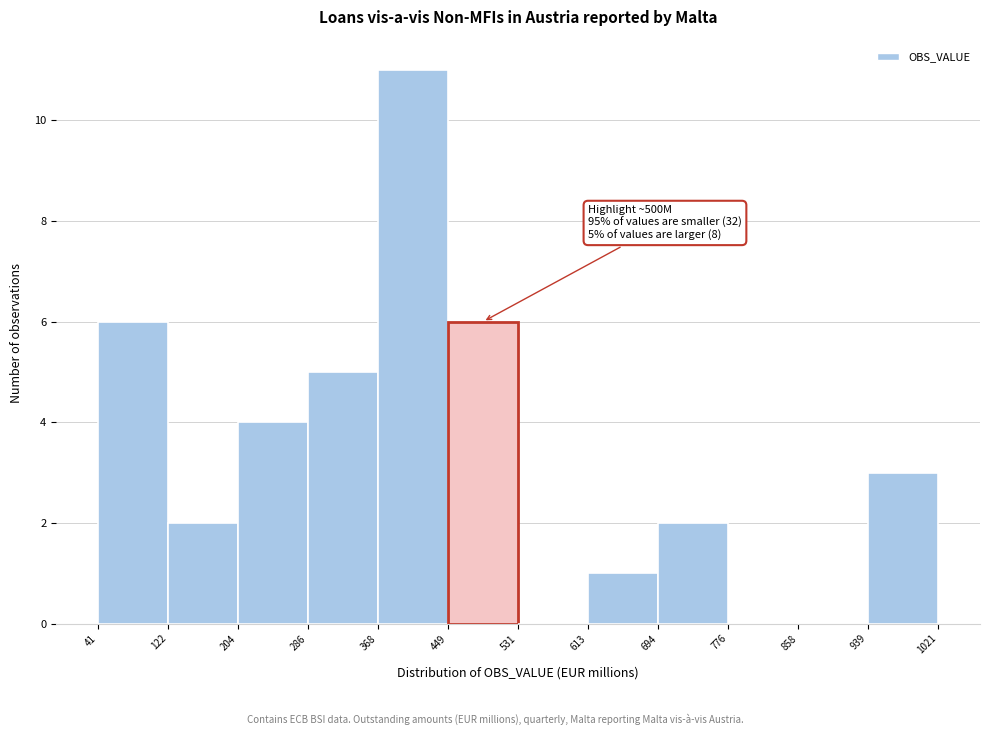

Over which range of the x-axis is the bar tallest?

368 to 449